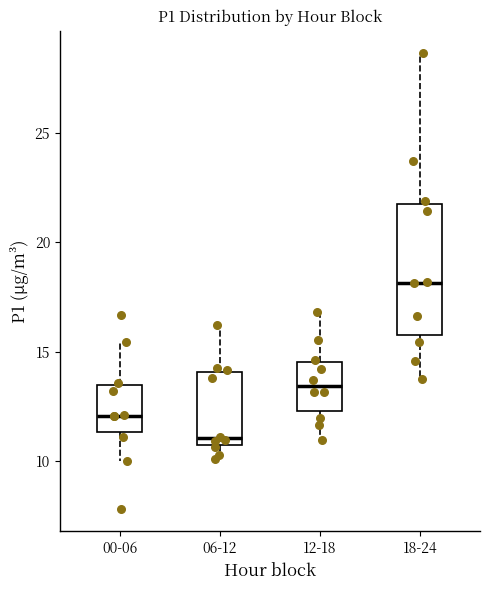

Reading left to right, read every box against the y-axis: the position of its median line, the range the box covers, and the ends of its whiskers. The values are not printed on the chart, so give them approximately, as read against the axis.

00-06: median 12.0, box 11.5 to 13.5, whiskers 10.0 to 15.5
06-12: median 11.0, box 10.5 to 14.0, whiskers 10.0 to 16.0
12-18: median 13.5, box 12.5 to 14.5, whiskers 11.0 to 17.0
18-24: median 18.0, box 15.5 to 22.0, whiskers 14.0 to 28.5